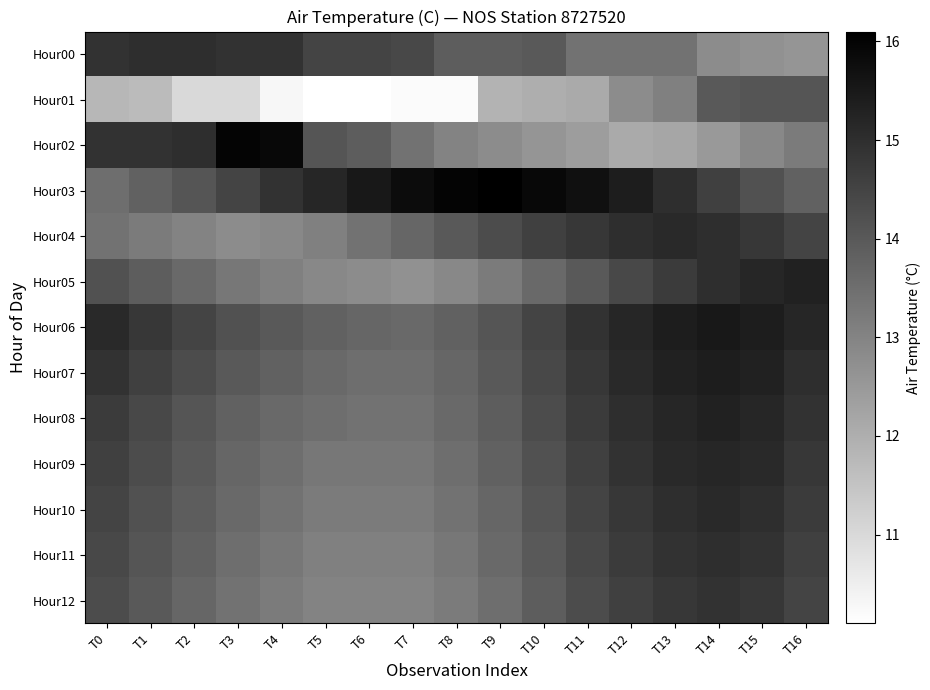

What is the total value across all series at T5?

173.4